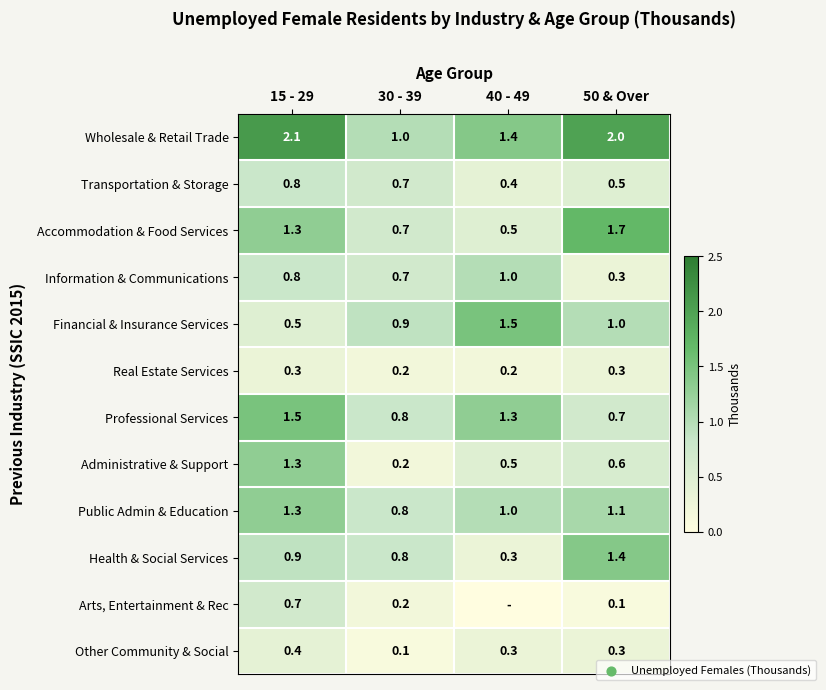

What is the average value of the Information & Communications series?

0.7